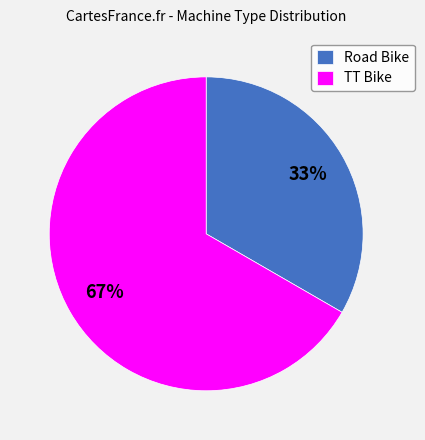

Is there any slice that represents more than half of the pie?

Yes